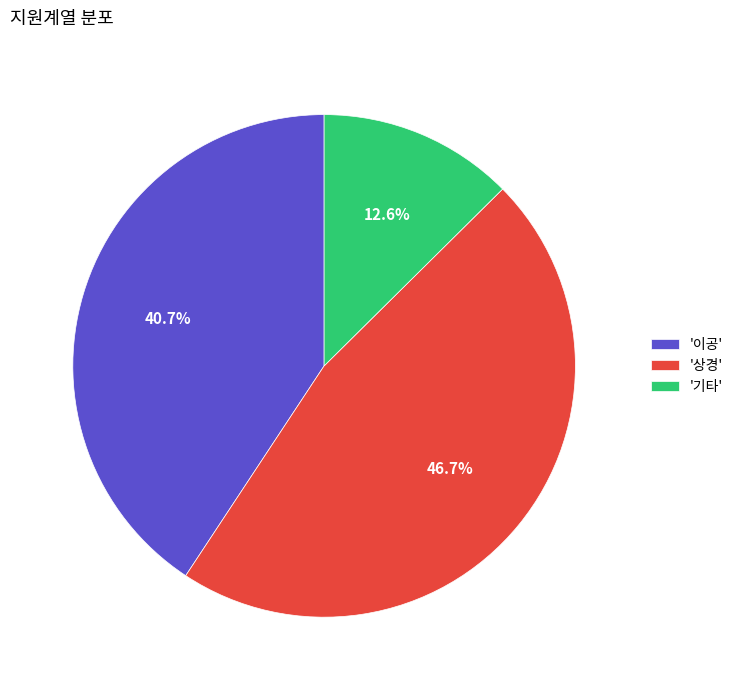

Count the number of slices in the pie.

3